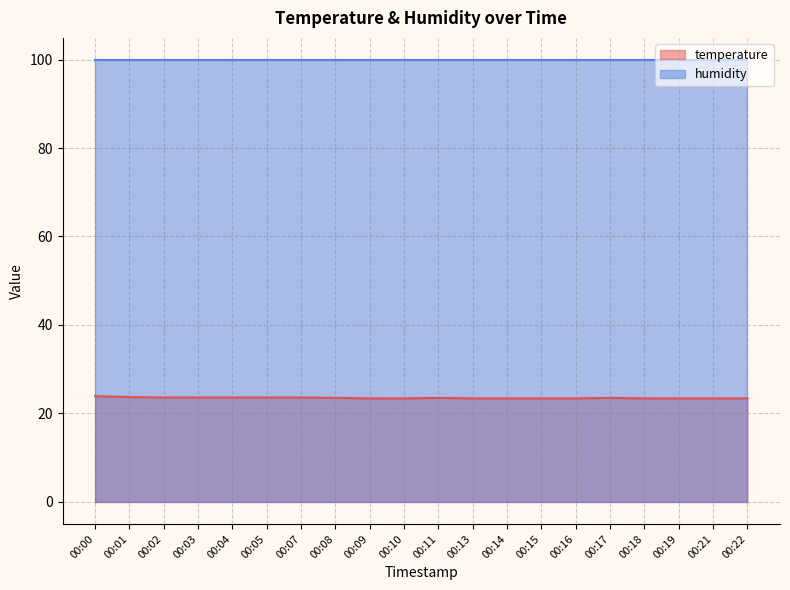

Is it true that the value at 00:19 is 23.4?

True